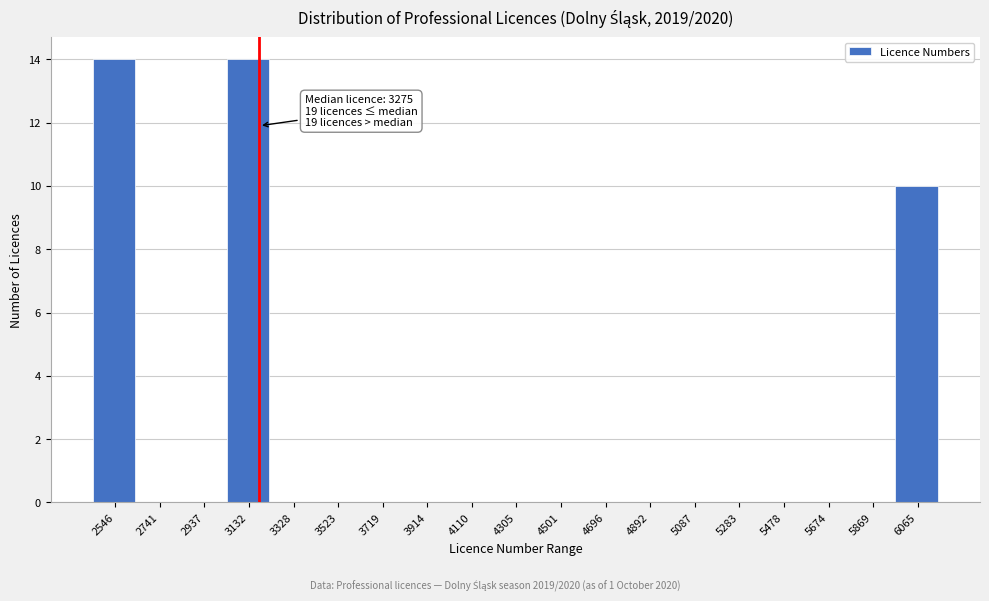

Reading left to right, extract all data points from this chart.

2546=14	2741=0	2937=0	3132=14	3328=0	3523=0	3719=0	3914=0	4110=0	4305=0	4501=0	4696=0	4892=0	5087=0	5283=0	5478=0	5674=0	5869=0	6065=10